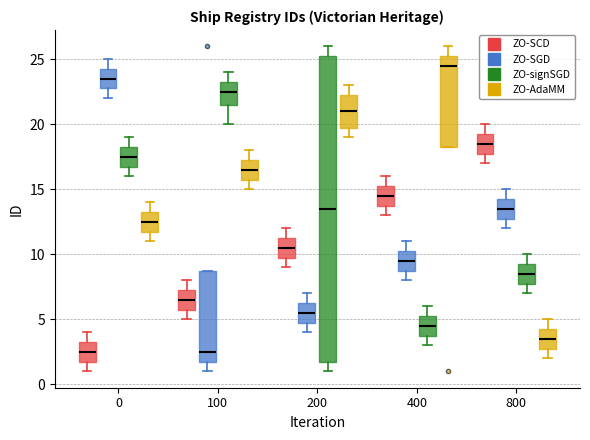

Reading left to right, read every box against the y-axis: the position of its median line, the range the box covers, and the ends of its whiskers. The values are not printed on the chart, so give them approximately, as read against the axis.

0 (ZO-SCD): median 2.5, box 2.0 to 3.5, whiskers 1.0 to 4.0
0 (ZO-SGD): median 23.5, box 23.0 to 24.5, whiskers 22.0 to 25.0
0 (ZO-signSGD): median 17.5, box 17.0 to 18.5, whiskers 16.0 to 19.0
0 (ZO-AdaMM): median 12.5, box 12.0 to 13.5, whiskers 11.0 to 14.0
100 (ZO-SCD): median 6.5, box 6.0 to 7.5, whiskers 5.0 to 8.0
100 (ZO-SGD): median 2.5, box 2.0 to 9.0, whiskers 1.0 to 9.0
100 (ZO-signSGD): median 22.5, box 21.5 to 23.5, whiskers 20.0 to 24.0
100 (ZO-AdaMM): median 16.5, box 16.0 to 17.5, whiskers 15.0 to 18.0
200 (ZO-SCD): median 10.5, box 10.0 to 11.5, whiskers 9.0 to 12.0
200 (ZO-SGD): median 5.5, box 5.0 to 6.5, whiskers 4.0 to 7.0
200 (ZO-signSGD): median 13.5, box 2.0 to 25.5, whiskers 1.0 to 26.0
200 (ZO-AdaMM): median 21.0, box 20.0 to 22.5, whiskers 19.0 to 23.0
400 (ZO-SCD): median 14.5, box 14.0 to 15.5, whiskers 13.0 to 16.0
400 (ZO-SGD): median 9.5, box 9.0 to 10.5, whiskers 8.0 to 11.0
400 (ZO-signSGD): median 4.5, box 4.0 to 5.5, whiskers 3.0 to 6.0
400 (ZO-AdaMM): median 24.5, box 18.5 to 25.5, whiskers 18.5 to 26.0
800 (ZO-SCD): median 18.5, box 18.0 to 19.5, whiskers 17.0 to 20.0
800 (ZO-SGD): median 13.5, box 13.0 to 14.5, whiskers 12.0 to 15.0
800 (ZO-signSGD): median 8.5, box 8.0 to 9.5, whiskers 7.0 to 10.0
800 (ZO-AdaMM): median 3.5, box 3.0 to 4.5, whiskers 2.0 to 5.0